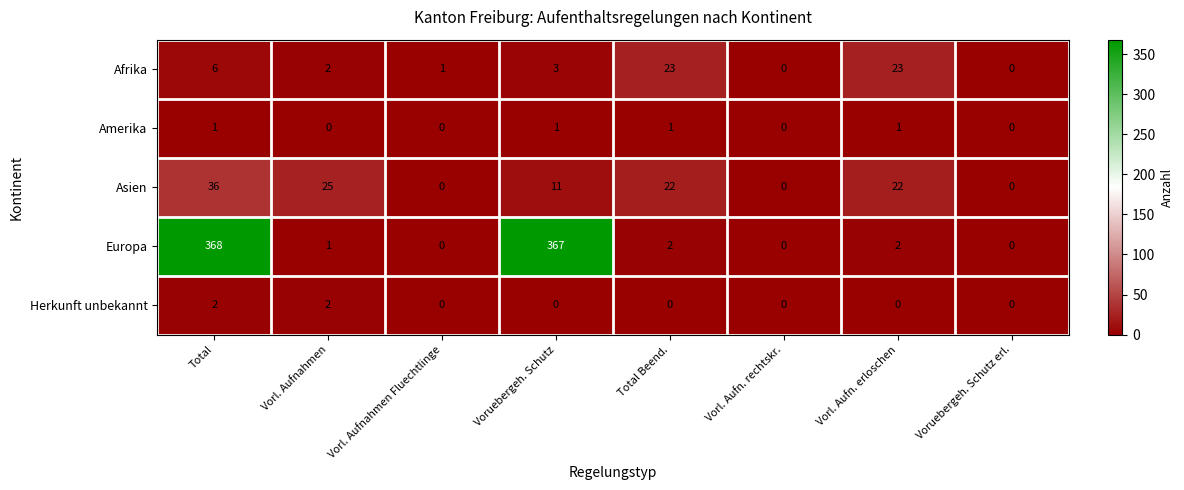

Where does the Afrika series first go above 3?

Total